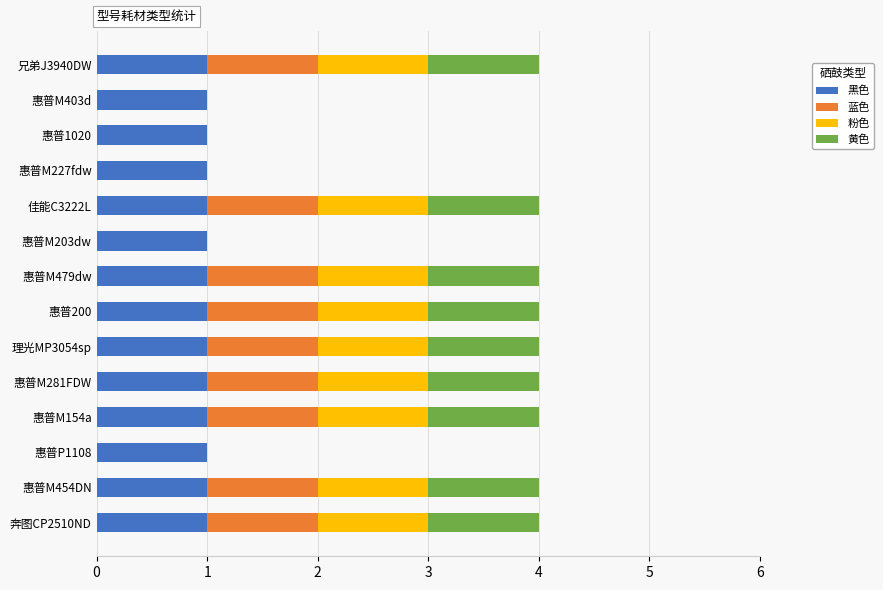

How many distinct data groups are displayed?

4